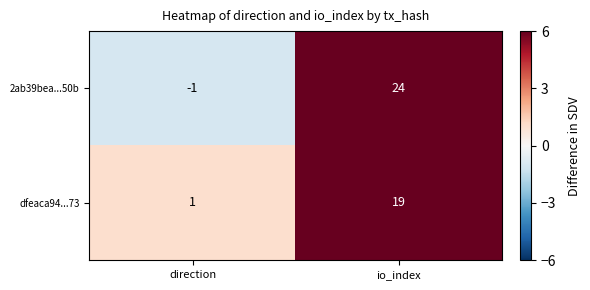

What value does the dfeaca94...73 series have at io_index, to the nearest 5?

20